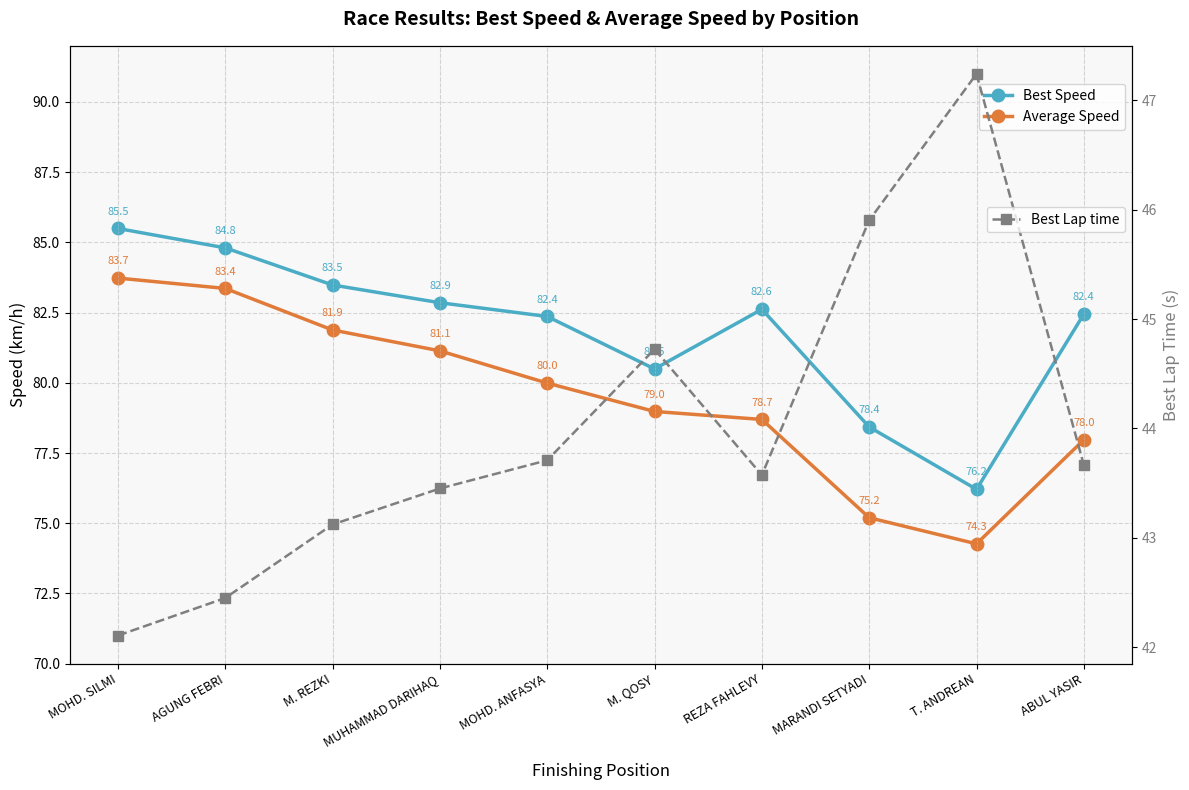

What is the sum of all Average Speed values?

795.2